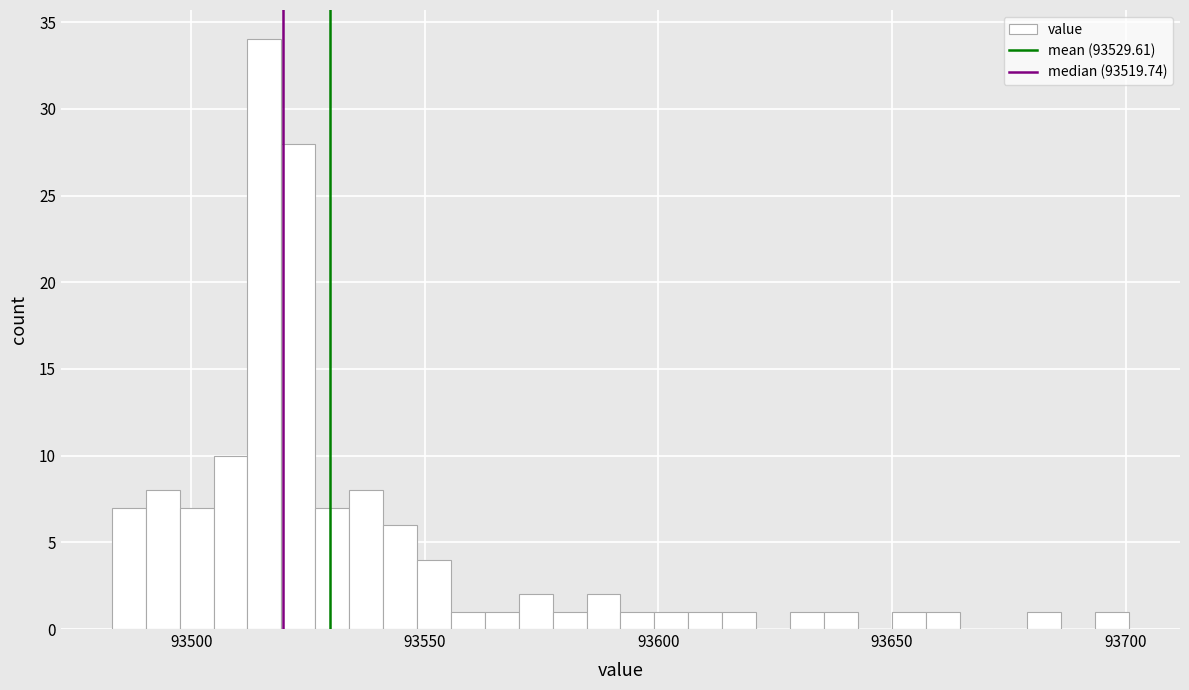

Around what value on the x-axis is the tallest bar? Give the approximate position of its centre, as read against the axis.

93515